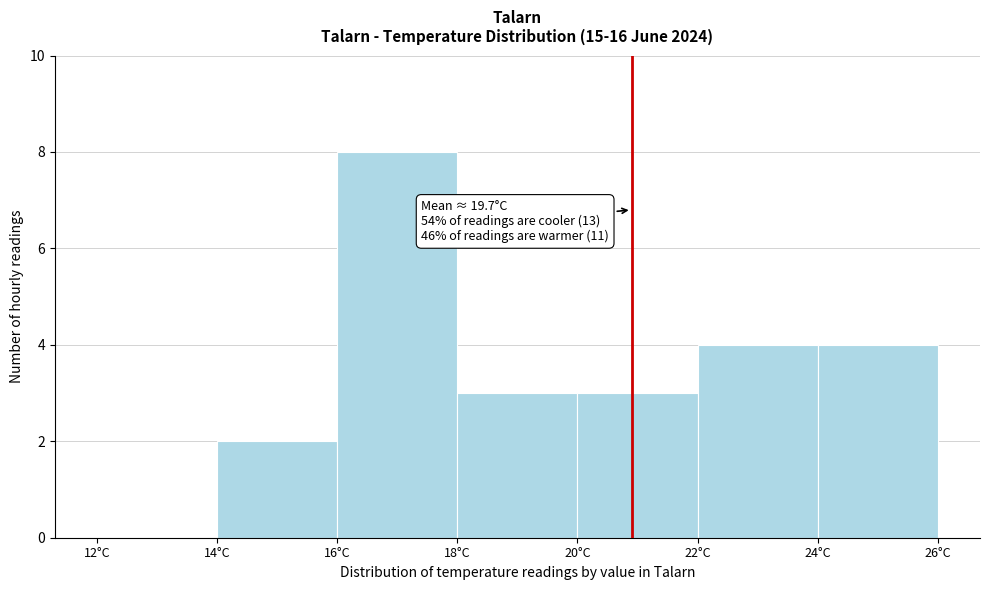

Which range on the x-axis has the tallest bar?

16 to 18